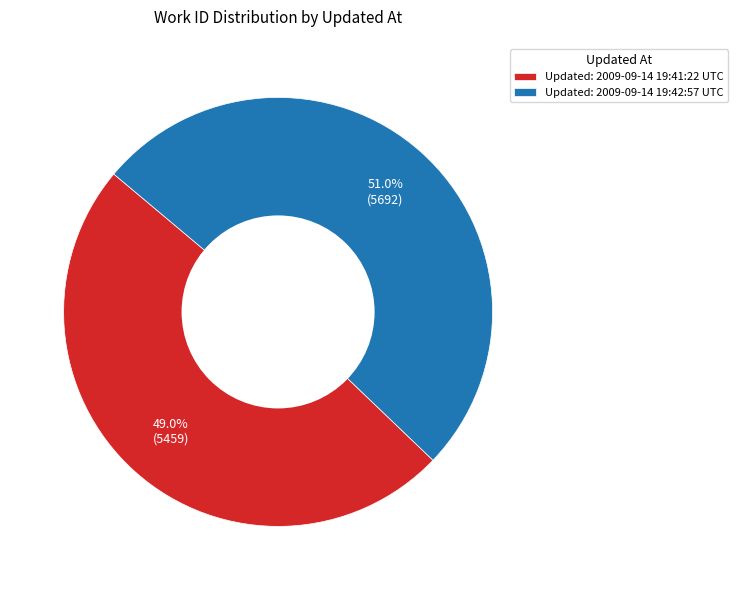

What percentage do Updated: 2009-09-14 19:42:57 UTC and Updated: 2009-09-14 19:41:22 UTC together represent?

100.0%